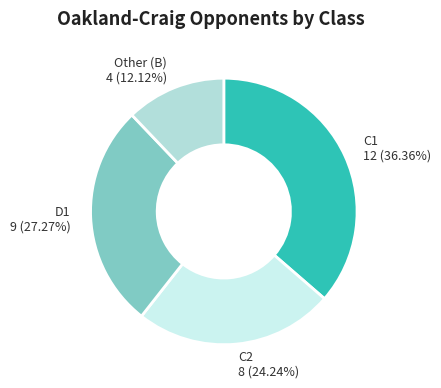

How many slices are in this pie chart?

4